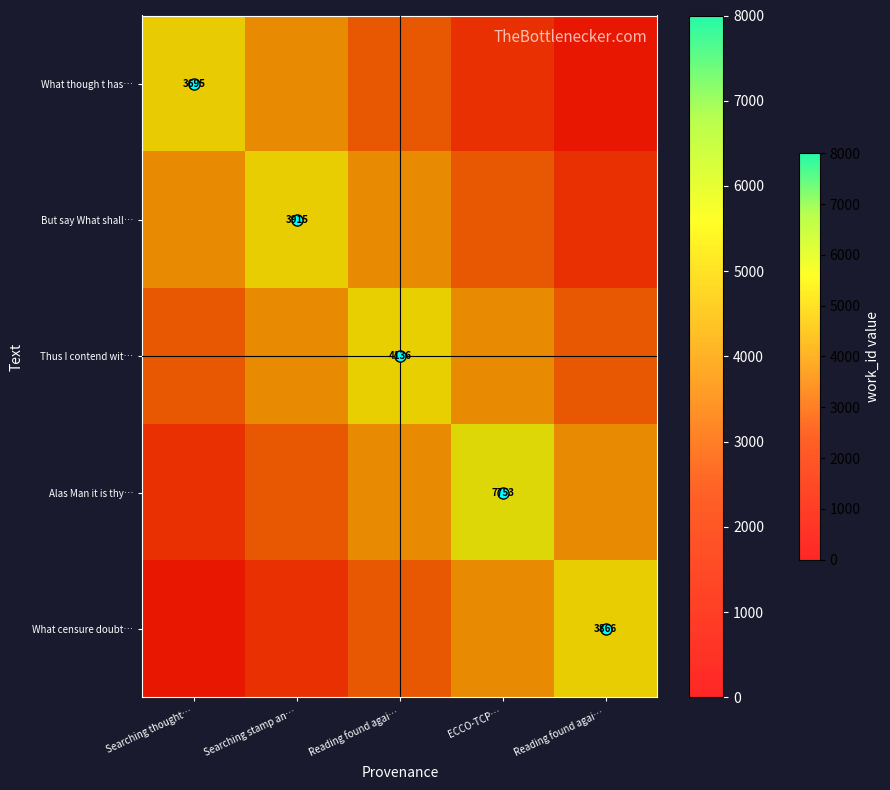

At how many categories does at least one series exceed 4157?

5